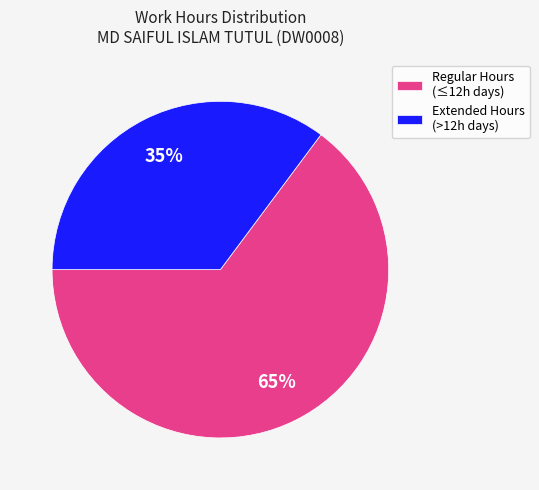

Is it true that Extended Hours (>12h days) is 35% of the pie?

True